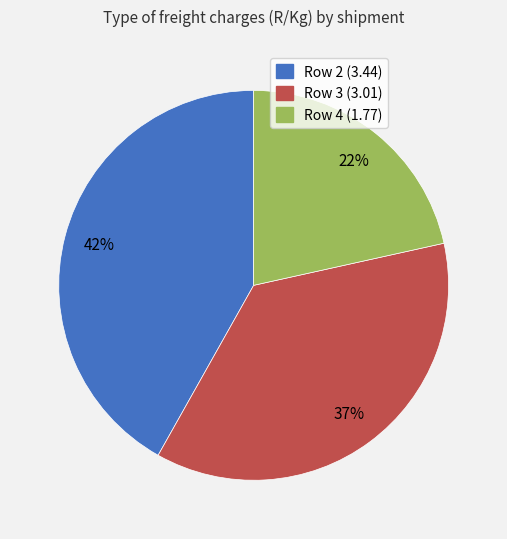

To the nearest percent, what is the average slice percentage?

33%